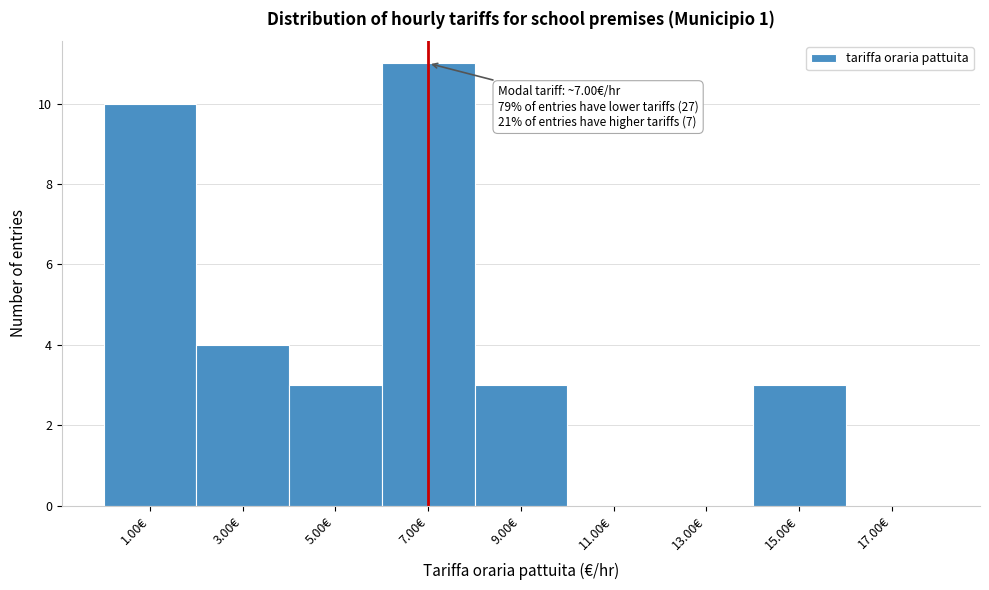

Which range on the x-axis has the tallest bar?

6 to 8